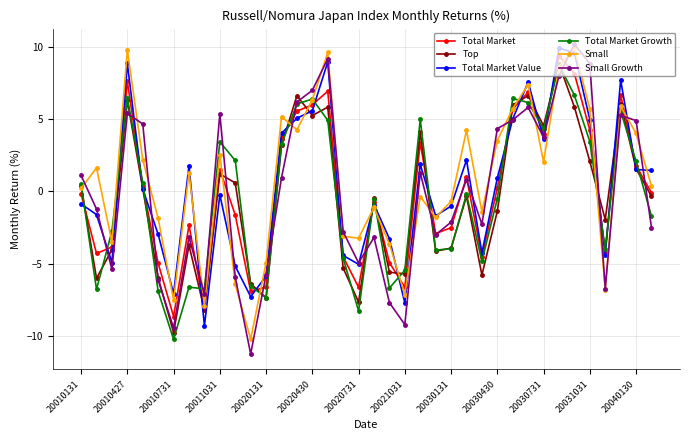

How many interior local peaks does the Small Growth series have?

10